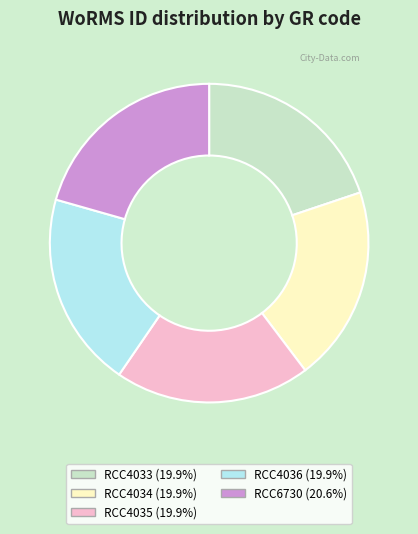

Is there any slice that represents more than half of the pie?

No